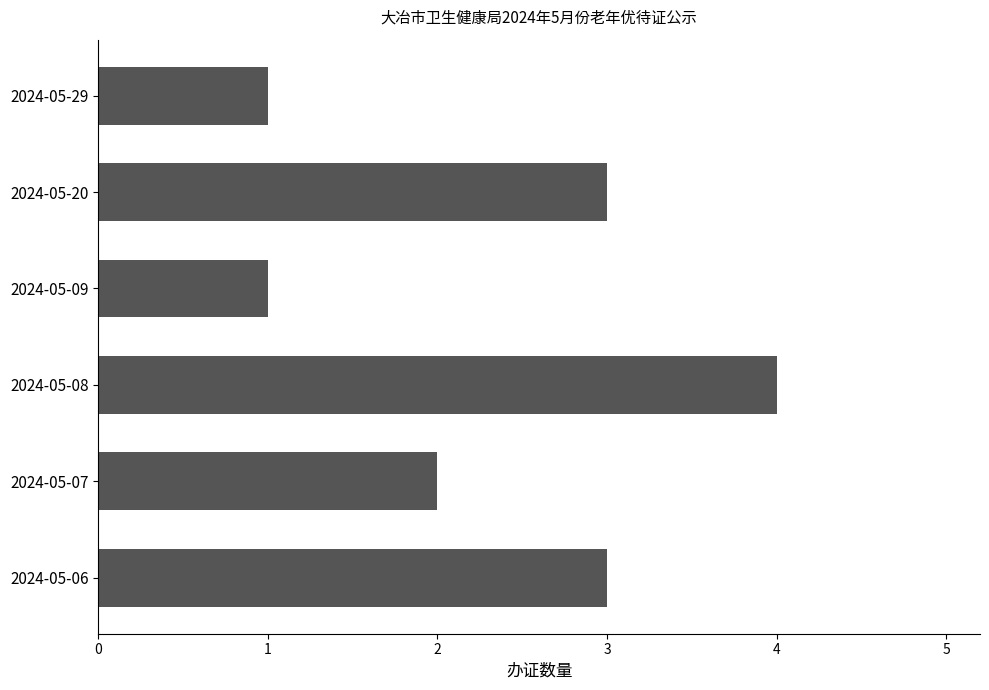

True or false: the data shows 3 at 2024-05-20.

True